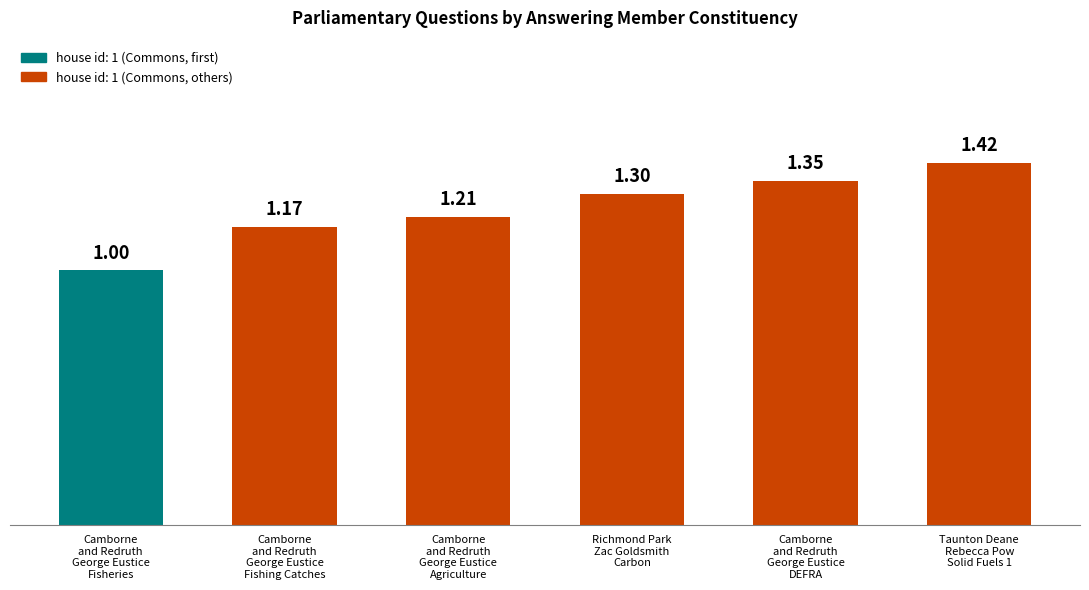

Rank the categories by value from highest to lowest.

Taunton Deane
Rebecca Pow
Solid Fuels 1, Camborne
and Redruth
George Eustice
DEFRA, Richmond Park
Zac Goldsmith
Carbon, Camborne
and Redruth
George Eustice
Agriculture, Camborne
and Redruth
George Eustice
Fishing Catches, Camborne
and Redruth
George Eustice
Fisheries